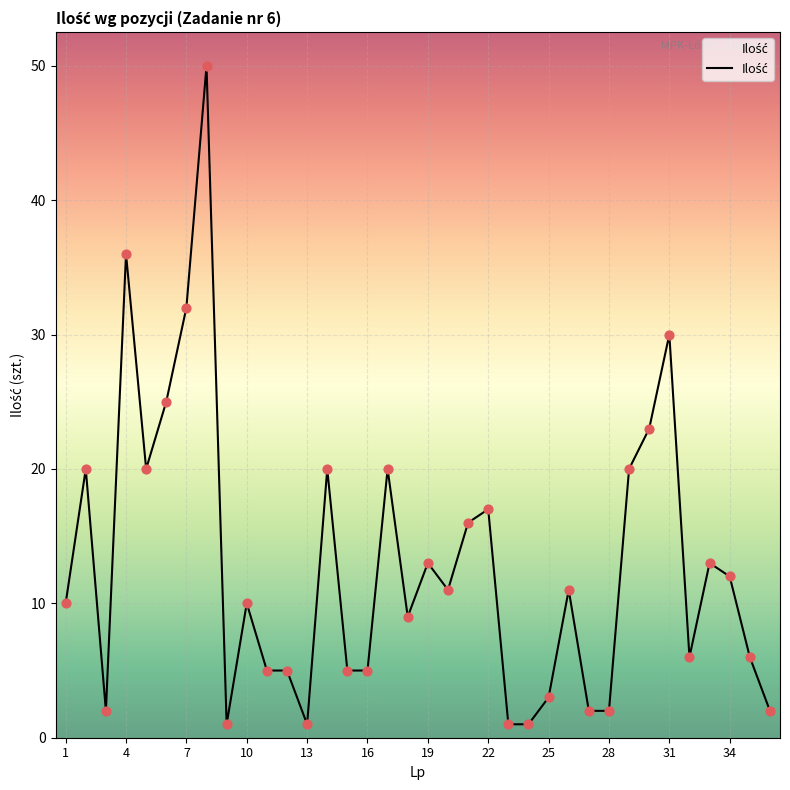

What is the greatest value displayed?

50